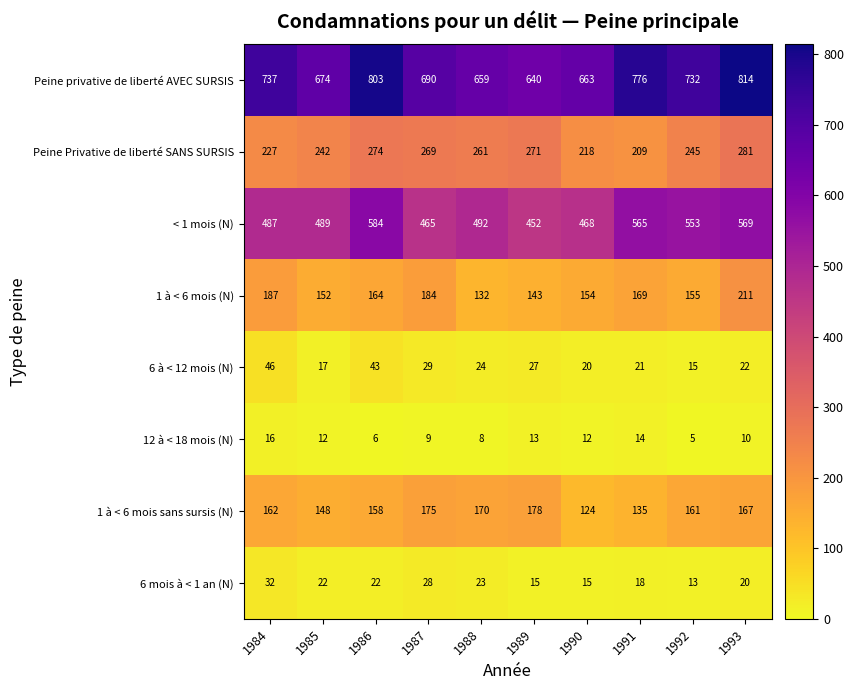

How many series are shown in this chart?

8